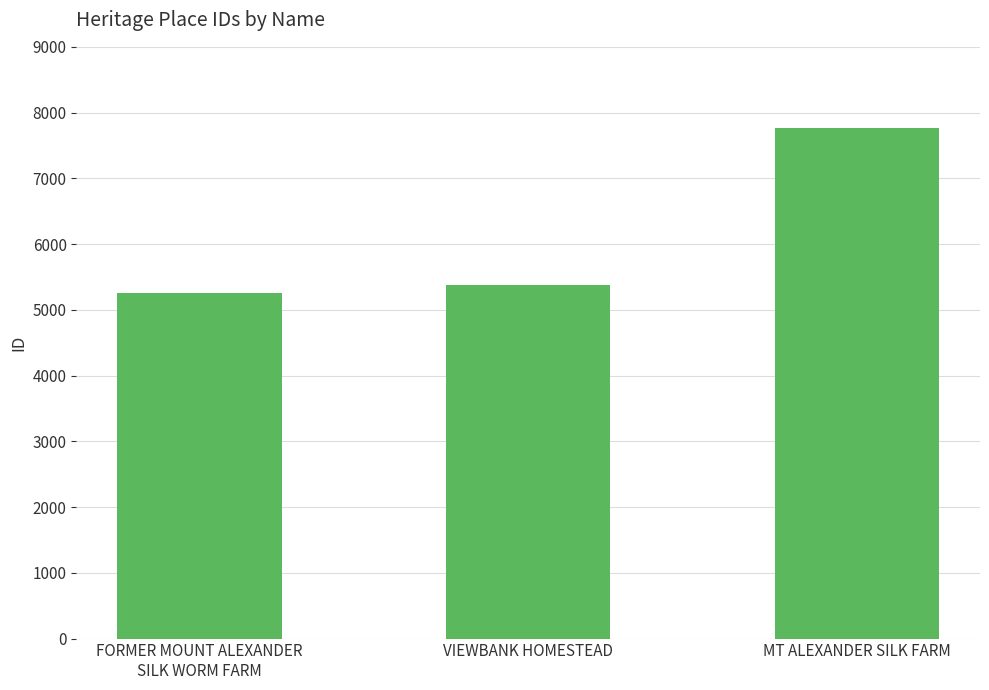

Is it true that the value at MT ALEXANDER SILK FARM is 7763?

True